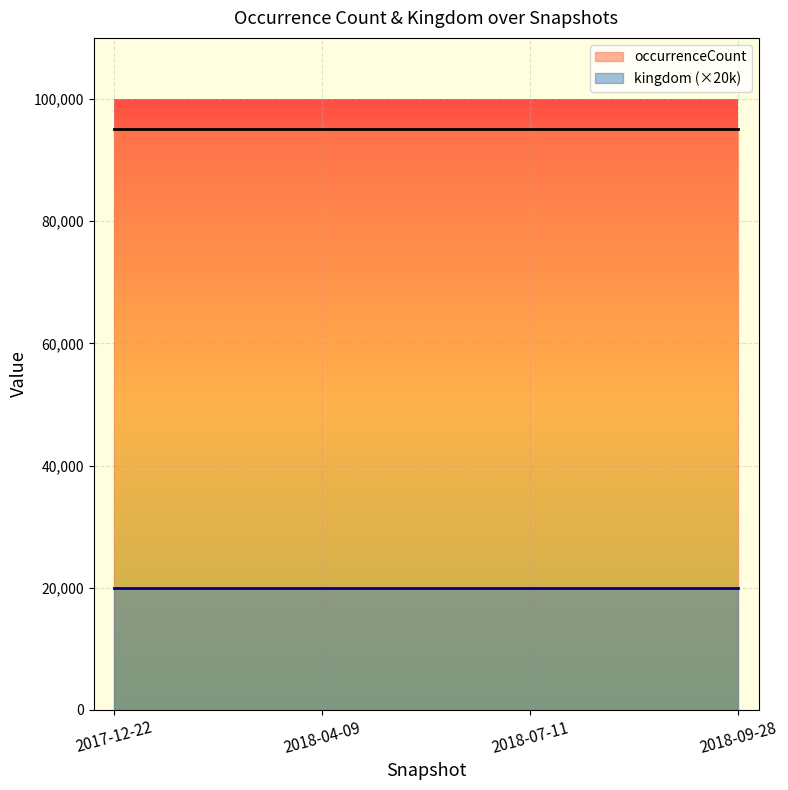

The value of occurrenceCount at 2018-07-11 is 136628. True or false?

False